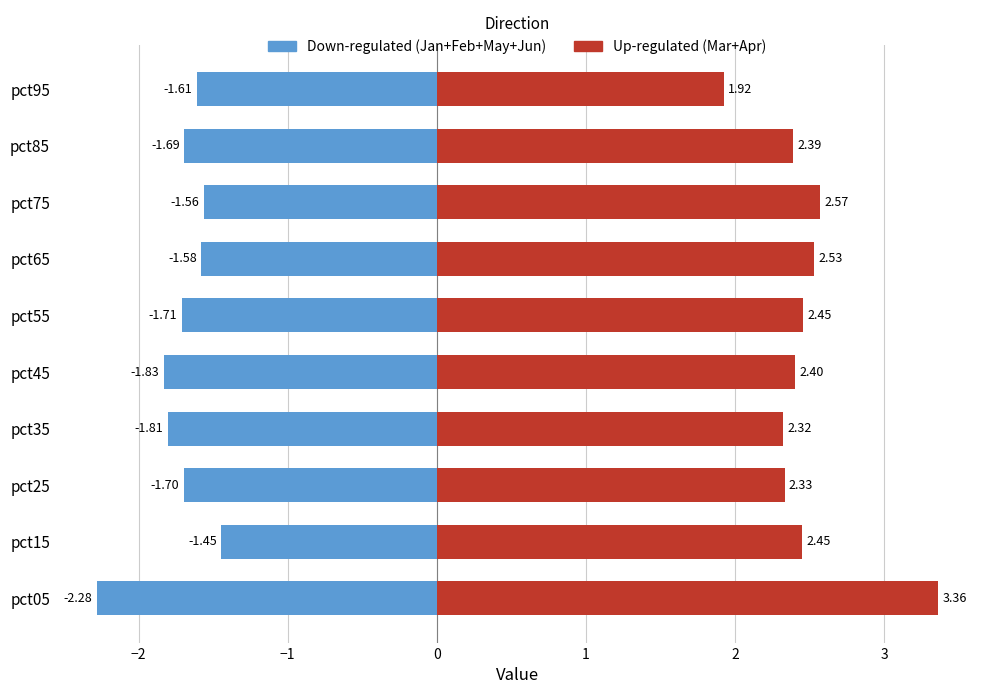

The value of Down-regulated at pct25 is -3.0. True or false?

False